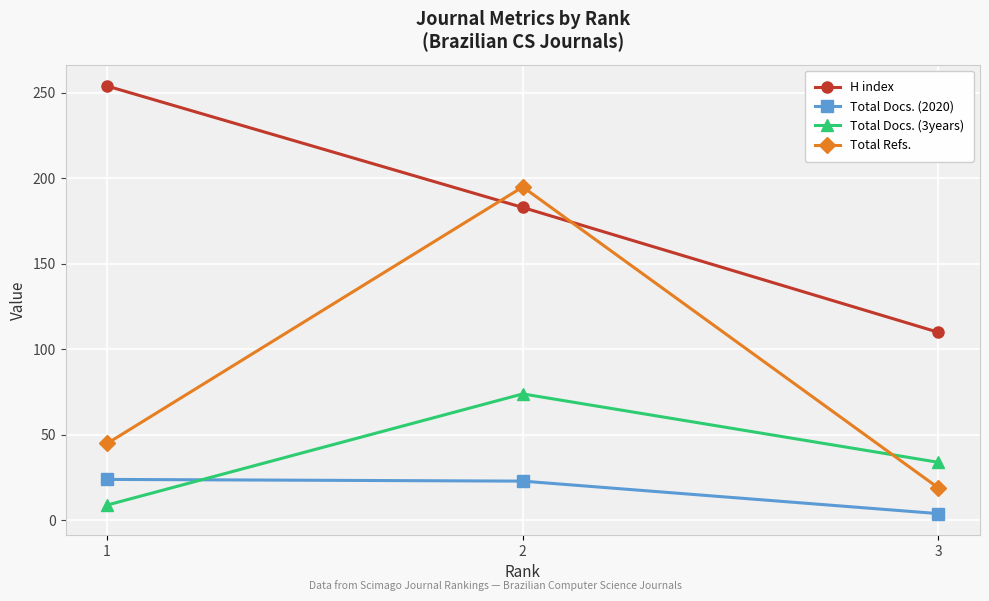

Is it true that Total Refs. equals 19 at 3?

True